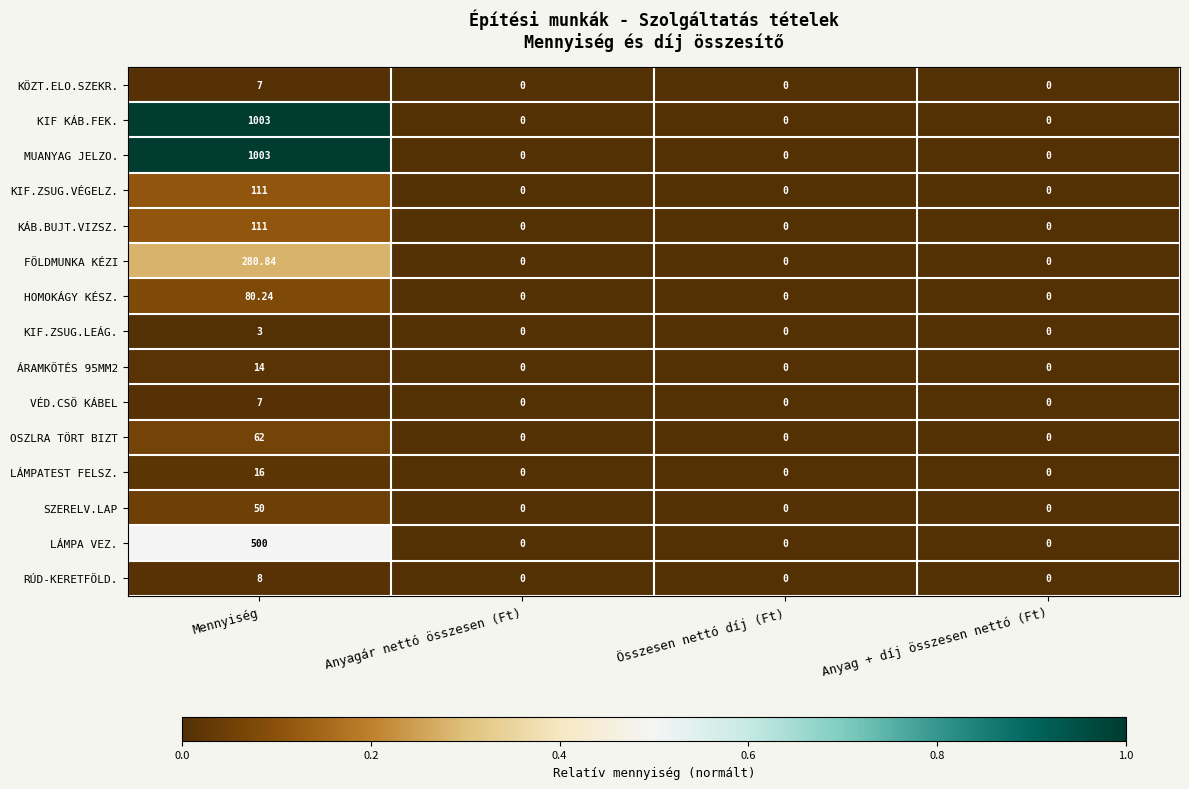

How many distinct data groups are displayed?

15